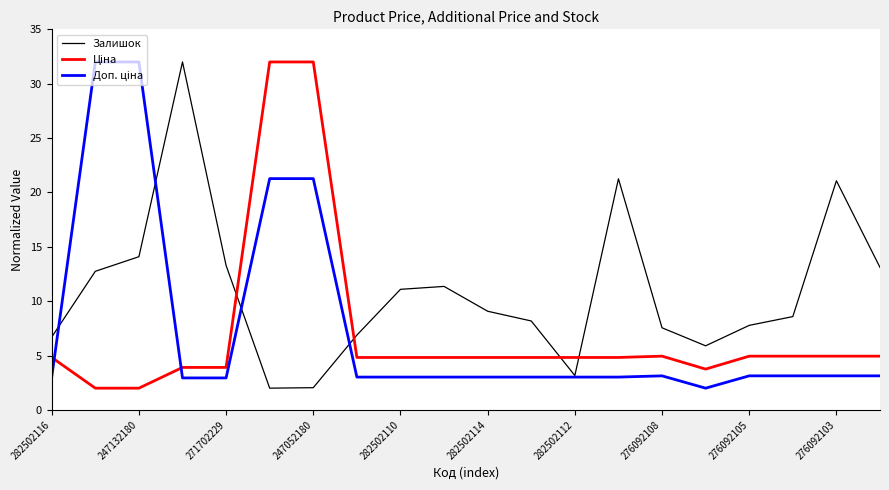

What is the maximum value shown in the chart?

32.0